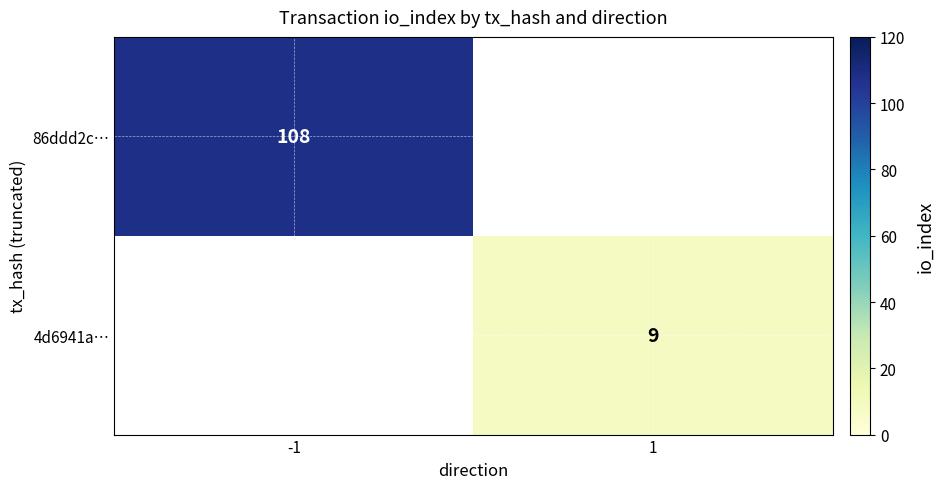

Is it true that 86ddd2c… equals 148 at -1?

False